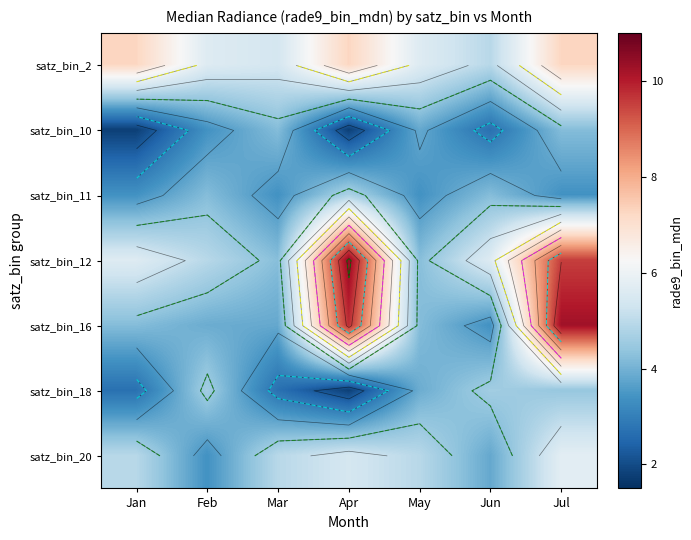

What is the spread (max minus min) of values at Apr?

8.7